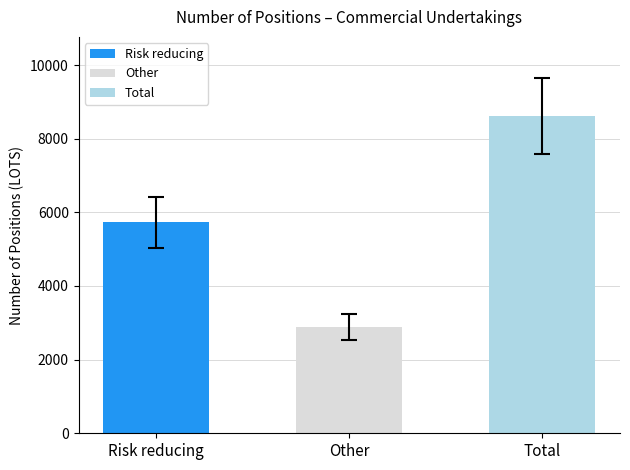

The value of Commercial Undertakings Long at Total is 4416.1. True or false?

False